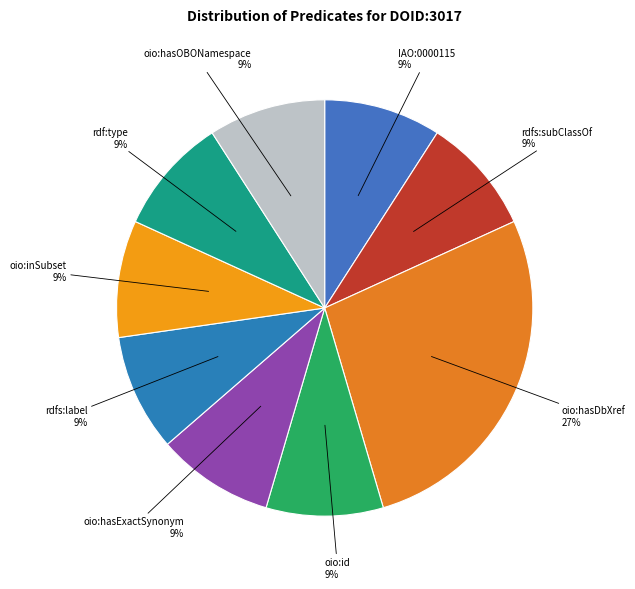

Count the number of slices in the pie.

9